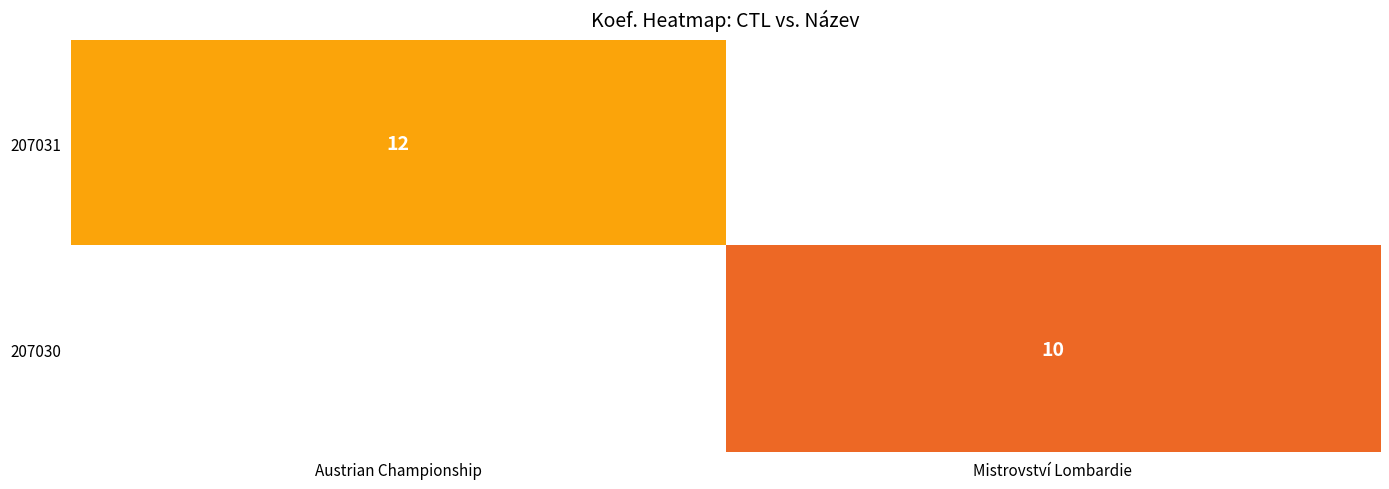

Is the value of 207031 at Austrian Championship greater than the value of 207030 at Mistrovství Lombardie?

Yes